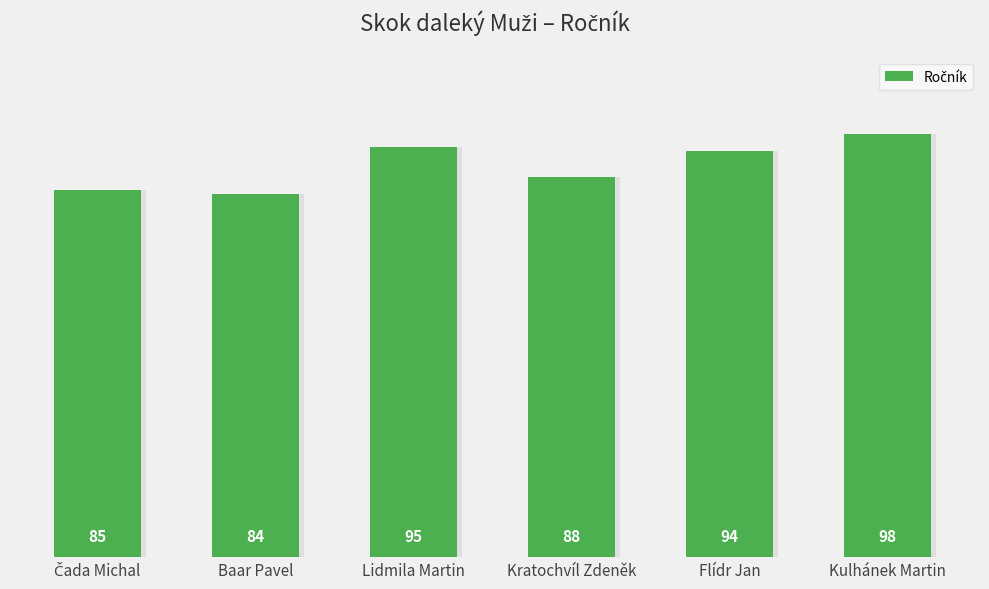

At which label does the data first exceed 94?

Lidmila Martin